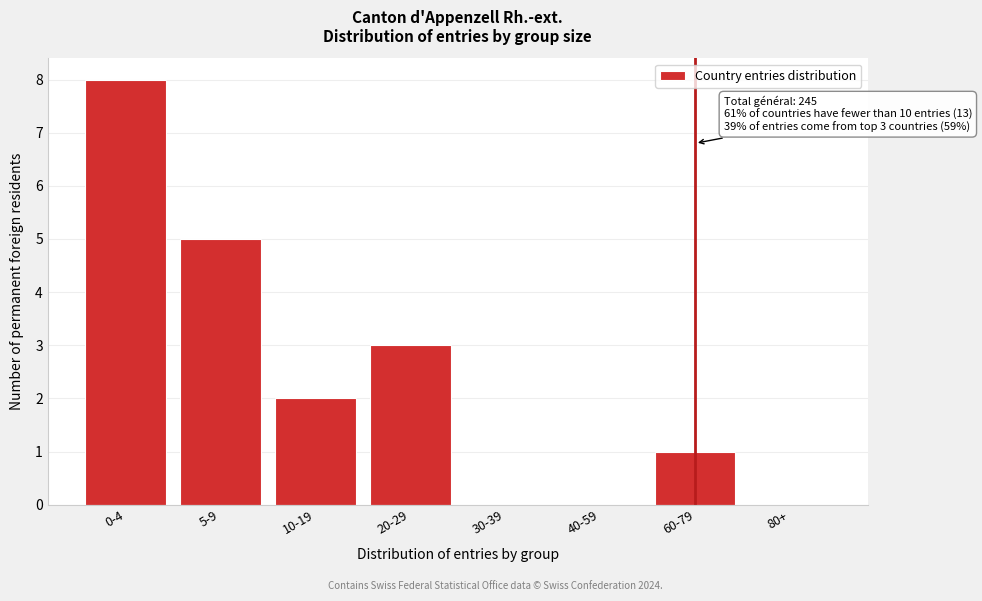

Reading left to right, list all the values displayed in this chart.

0-4=8	5-9=5	10-19=2	20-29=3	30-39=0	40-59=0	60-79=1	80+=0